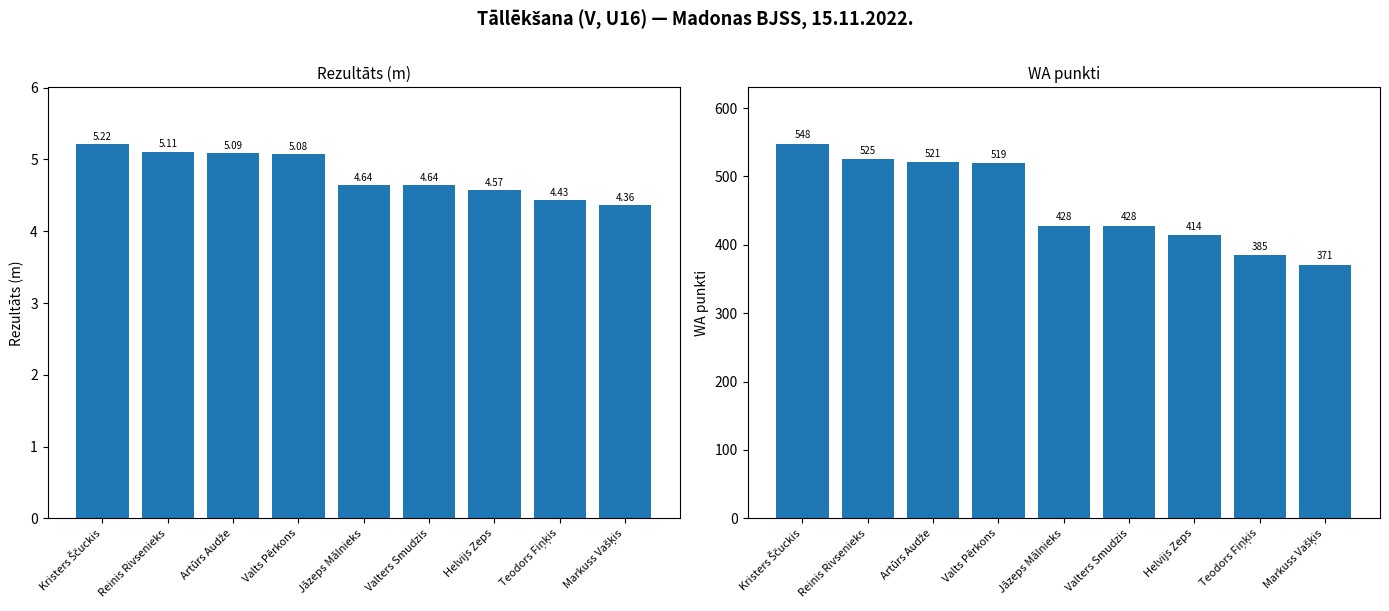

Between Jāzeps Mālnieks and Teodors Fiņķis, which series saw the biggest shift?

WA